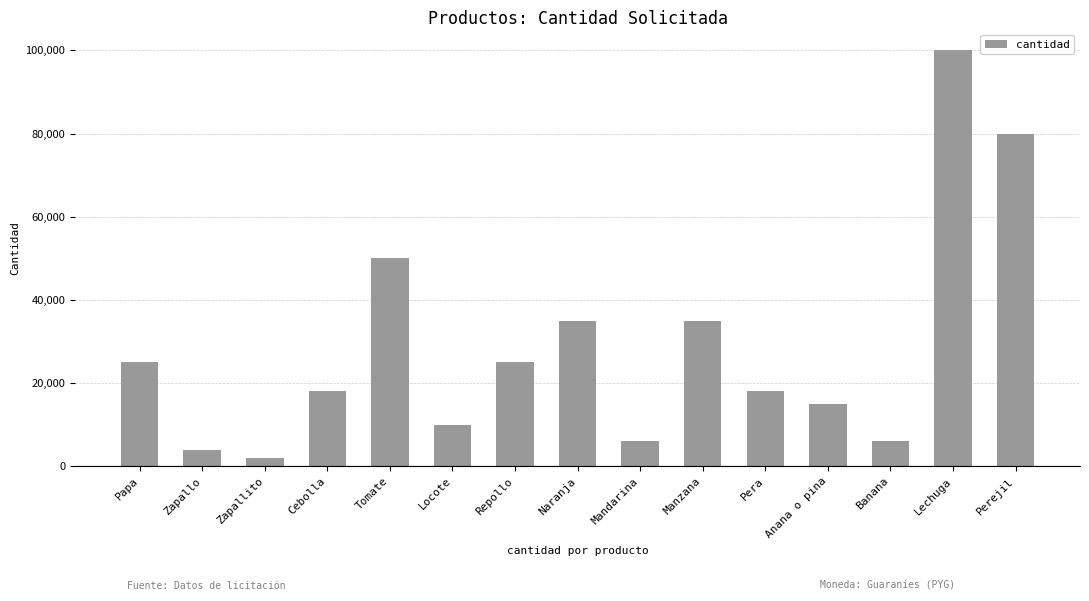

What is the value of the 10th bar from the left?

35000